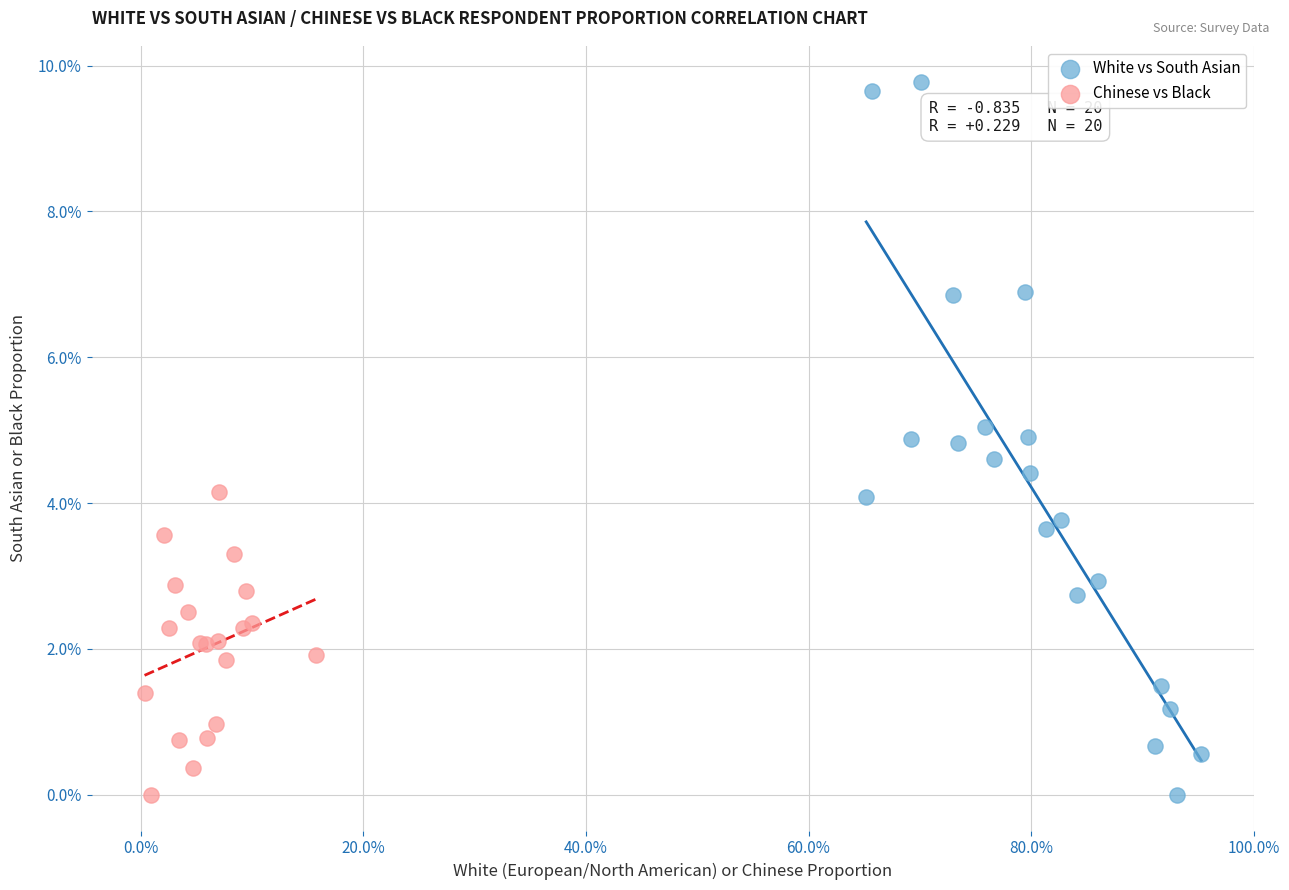

What are all the series names shown in the legend?

White vs South Asian, Chinese vs Black